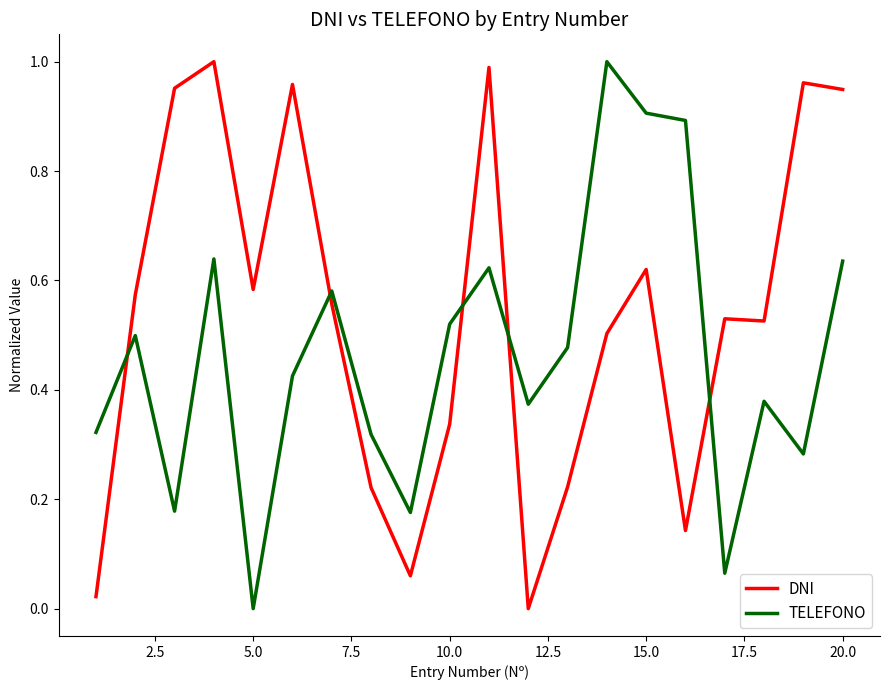

Which series has the largest total across all categories?

DNI